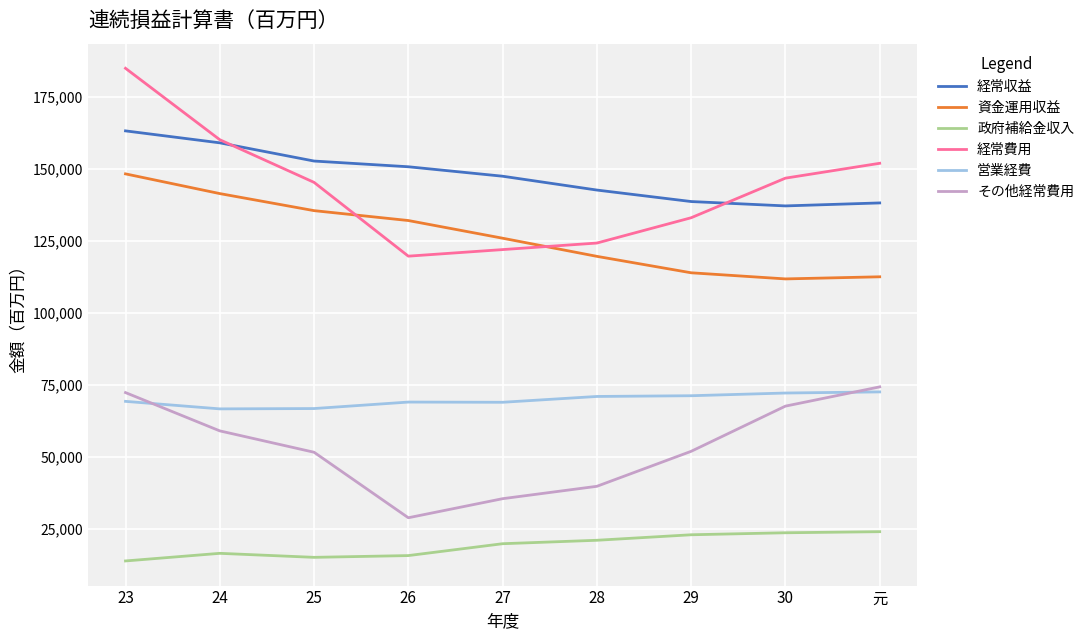

What is the difference between the highest and lowest values at 元?

127903